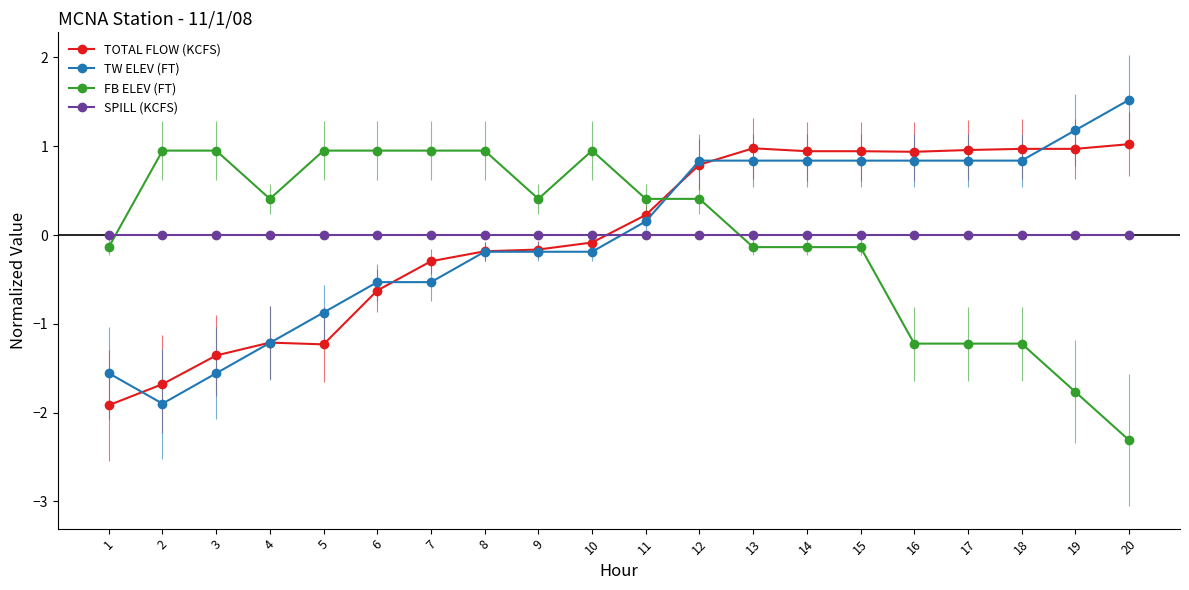

Reading right to left, extract all data points from this chart.

TOTAL FLOW (KCFS): 1.0	1.0	1.0	1.0	0.9	0.9	0.9	1.0	0.8	0.2	-0.1	-0.2	-0.2	-0.3	-0.6	-1.2	-1.2	-1.4	-1.7	-1.9
TW ELEV (FT): 1.5	1.2	0.8	0.8	0.8	0.8	0.8	0.8	0.8	0.2	-0.2	-0.2	-0.2	-0.5	-0.5	-0.9	-1.2	-1.6	-1.9	-1.6
FB ELEV (FT): -2.3	-1.8	-1.2	-1.2	-1.2	-0.1	-0.1	-0.1	0.4	0.4	1.0	0.4	1.0	1.0	1.0	1.0	0.4	1.0	1.0	-0.1
SPILL (KCFS): 0.0	0.0	0.0	0.0	0.0	0.0	0.0	0.0	0.0	0.0	0.0	0.0	0.0	0.0	0.0	0.0	0.0	0.0	0.0	0.0